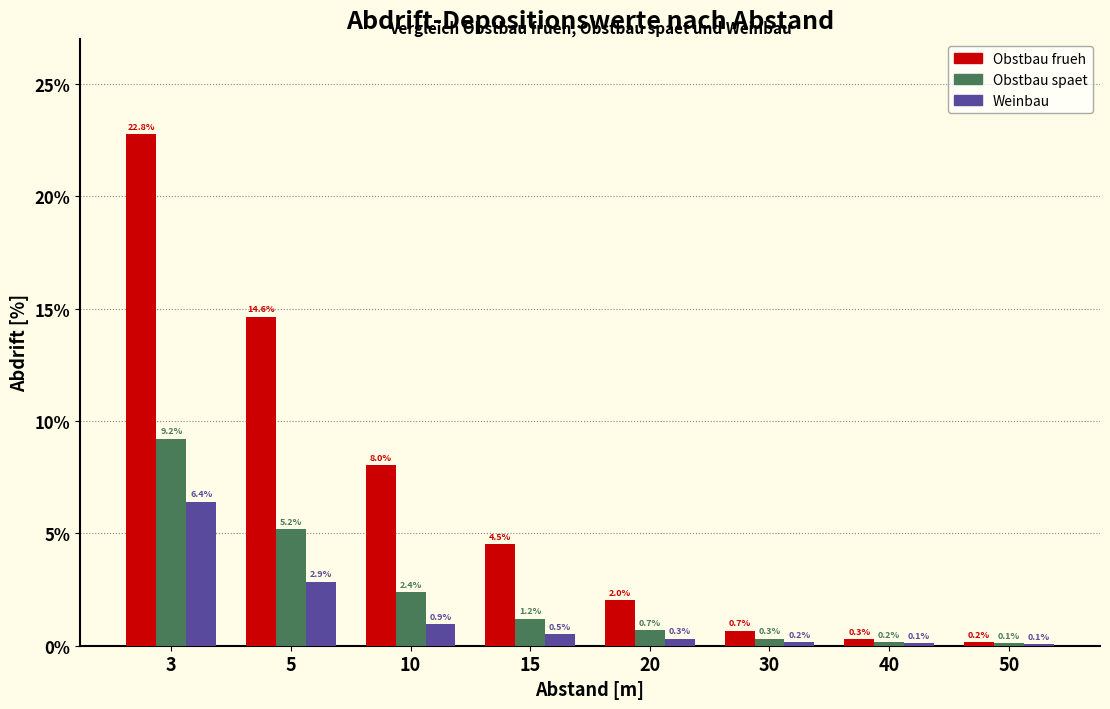

Is it true that Obstbau spaet equals 5.2 at 5?

True